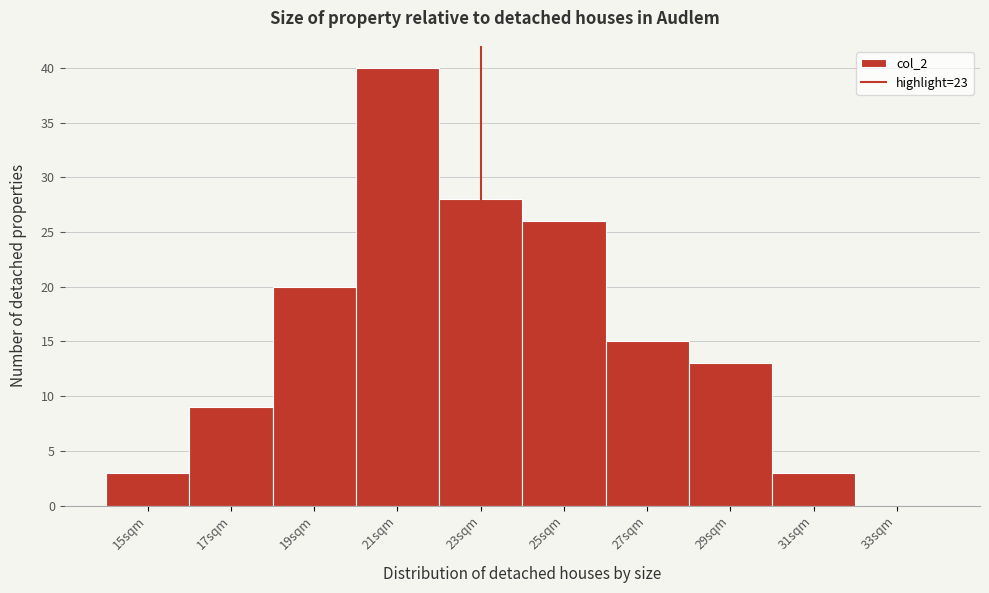

How tall is the bar that spans 22 to 24 on the x-axis? The values are not printed on the chart, so give them approximately, as read against the axis.

28